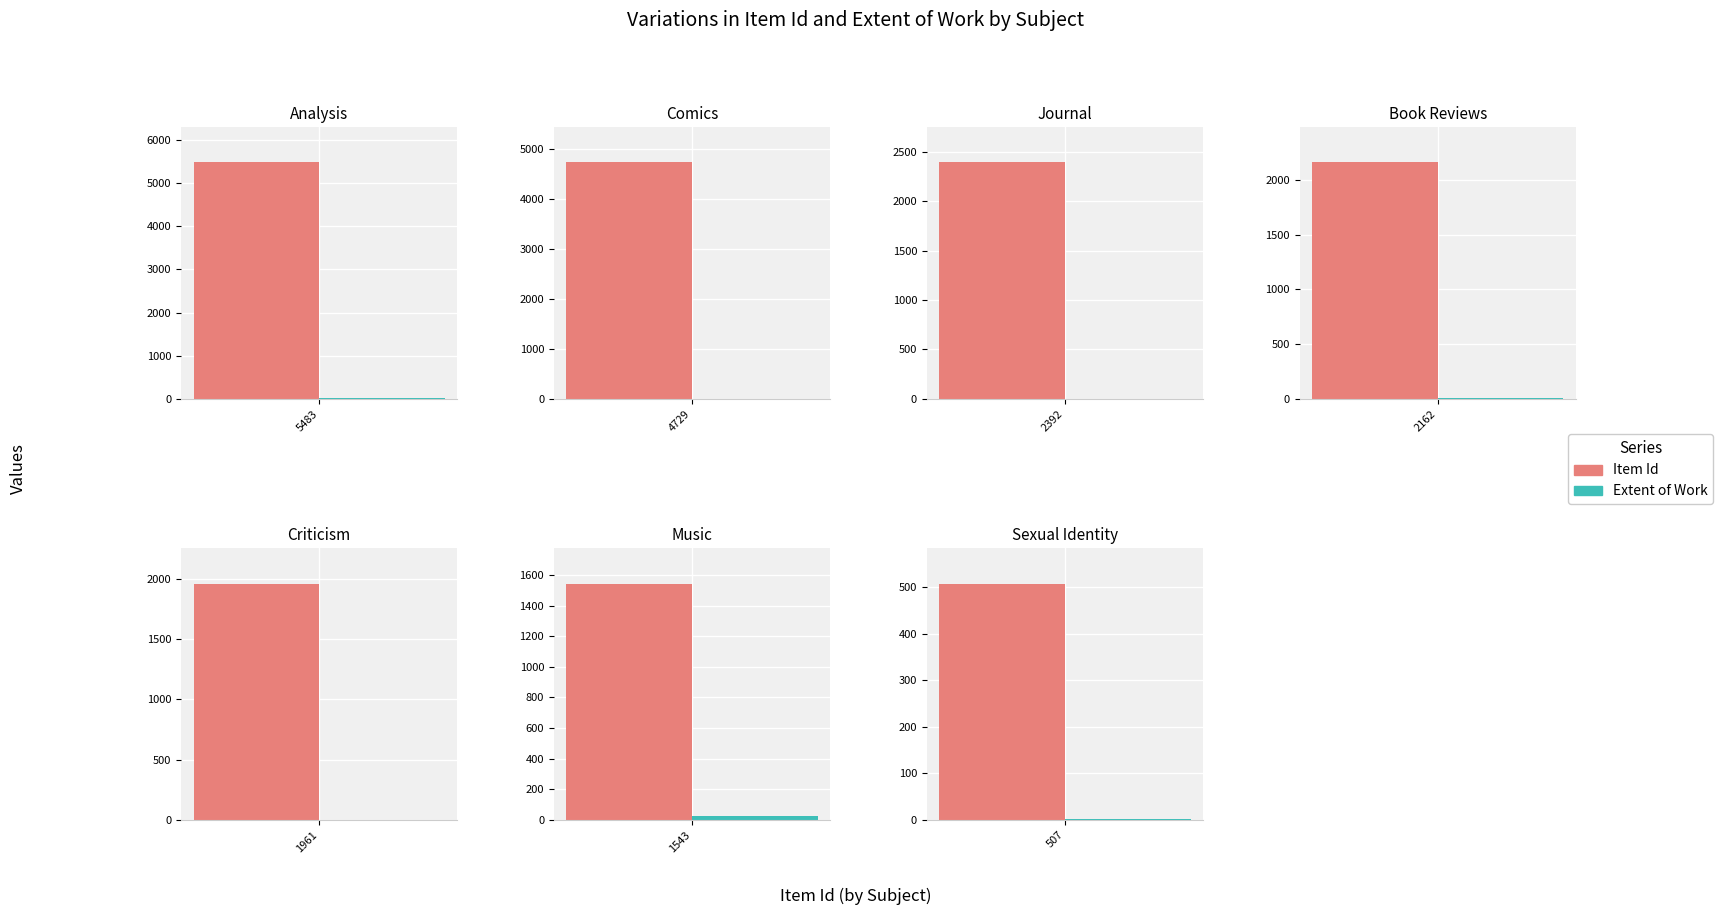

The Item Id series shows 7575 at Extended Dream Of Mr. D. True or false?

False